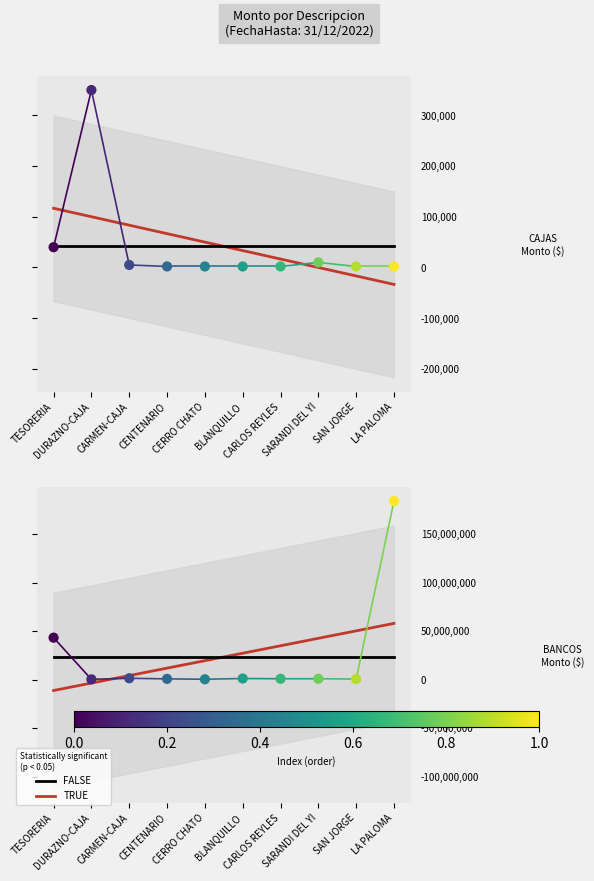

At how many categories does at least one series exceed 131498184?

1